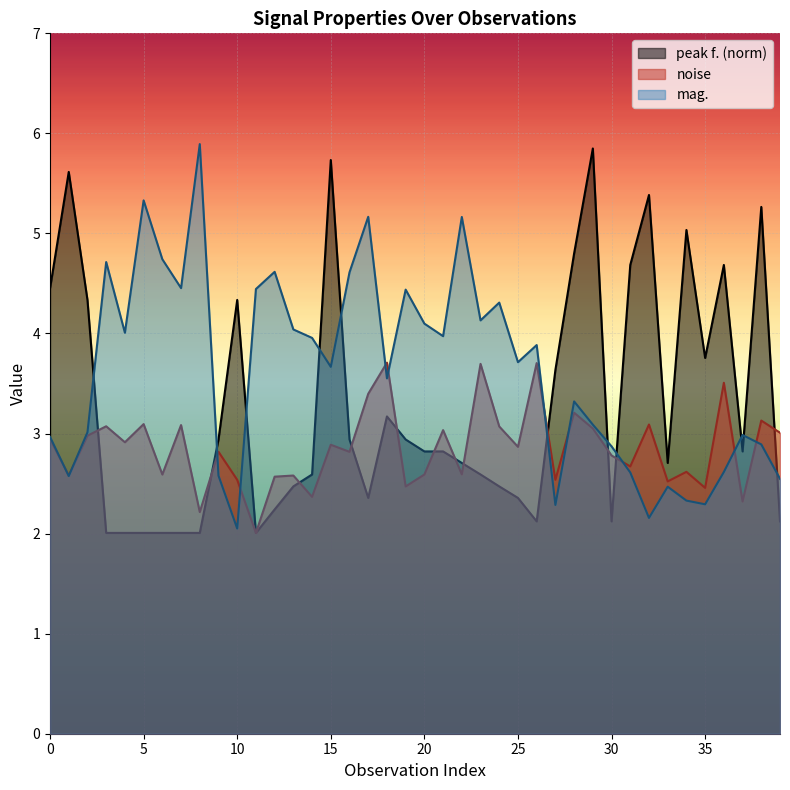

Count the number of data series in this chart.

3